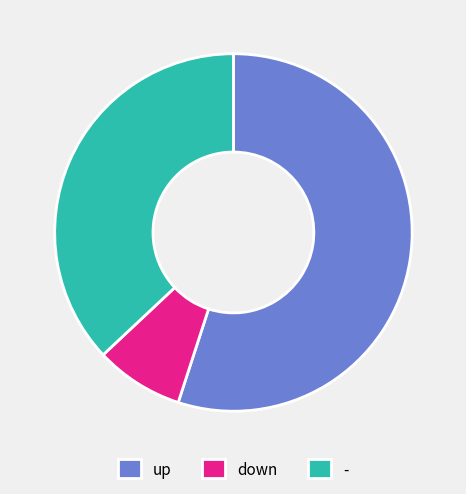

What is the majority slice?

up